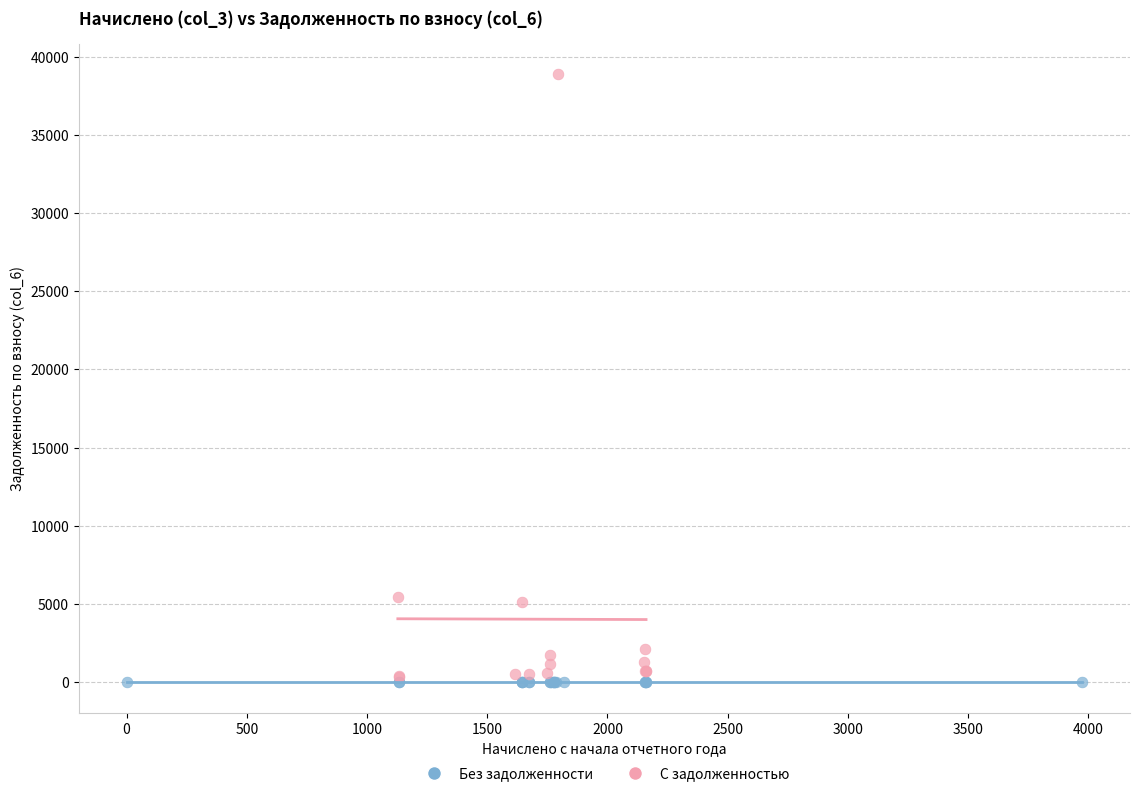

Which series reaches the maximum Y coordinate?

С задолженностью